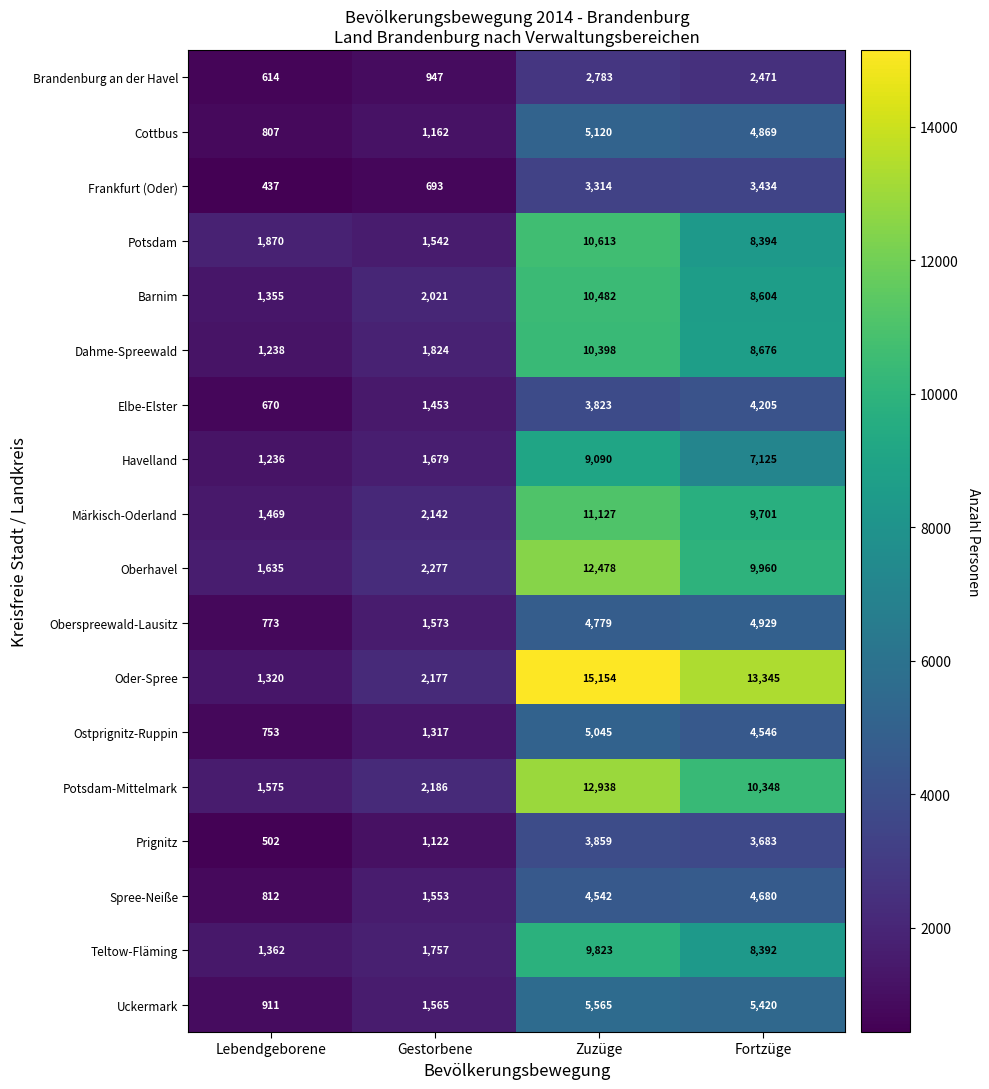

Where is Prignitz nearest to the value 2180?

Gestorbene